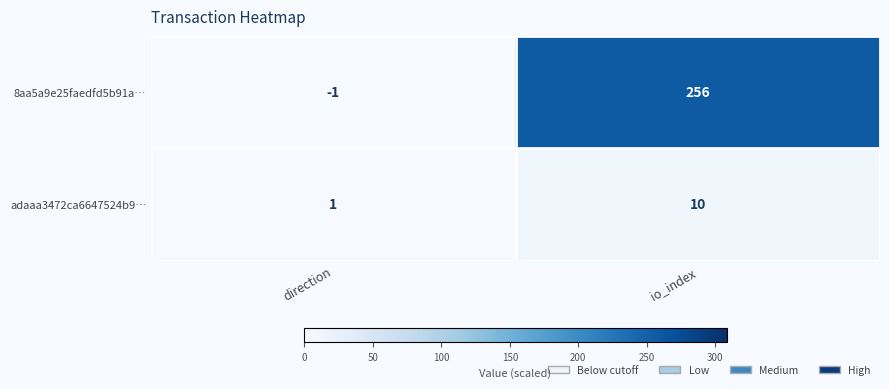

What is the spread (max minus min) of values at direction?

2